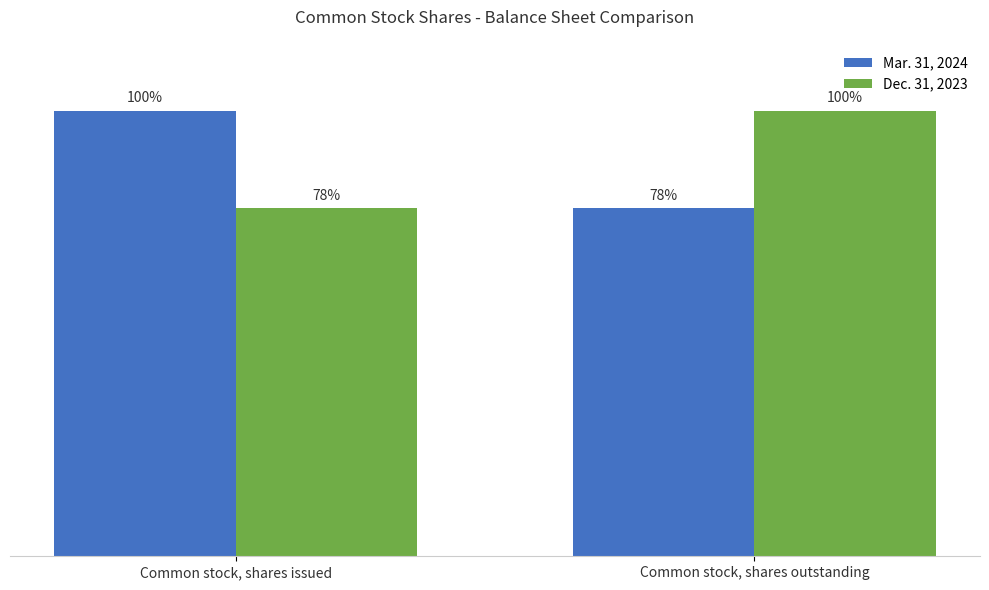

Reading left to right, transcribe all the data shown in this chart.

Mar. 31, 2024: 26756369	20892193
Dec. 31, 2023: 20892193	26756369